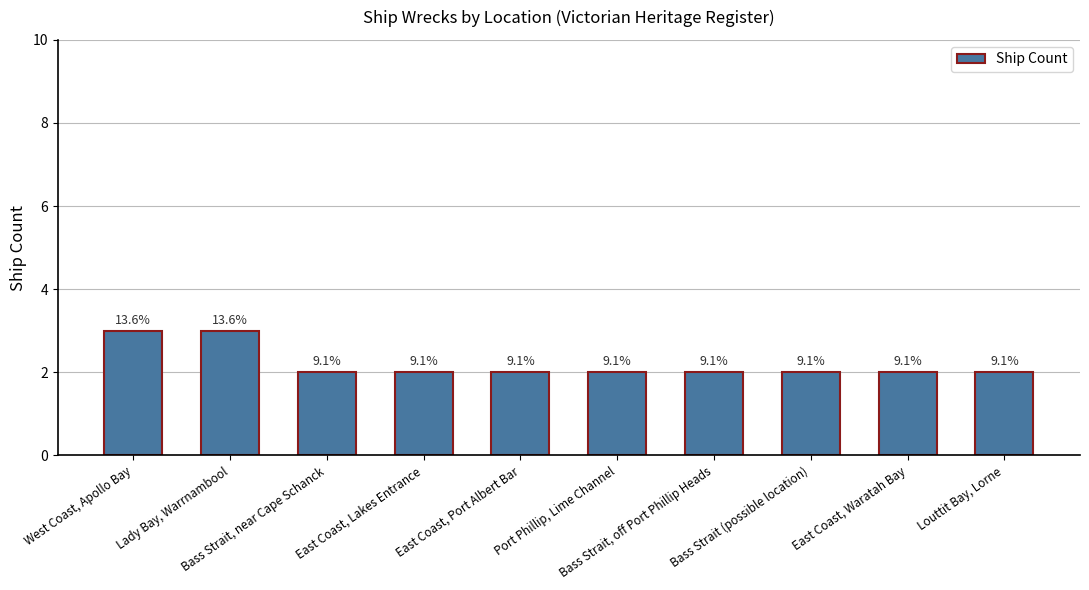

Are the bars horizontal?

No